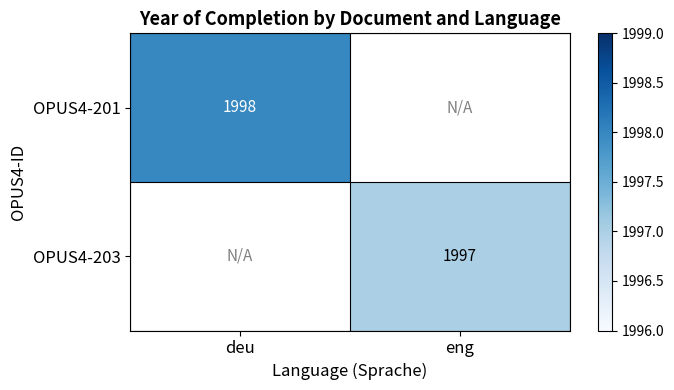

True or false: OPUS4-203 has a value of 1997.0 at eng.

True